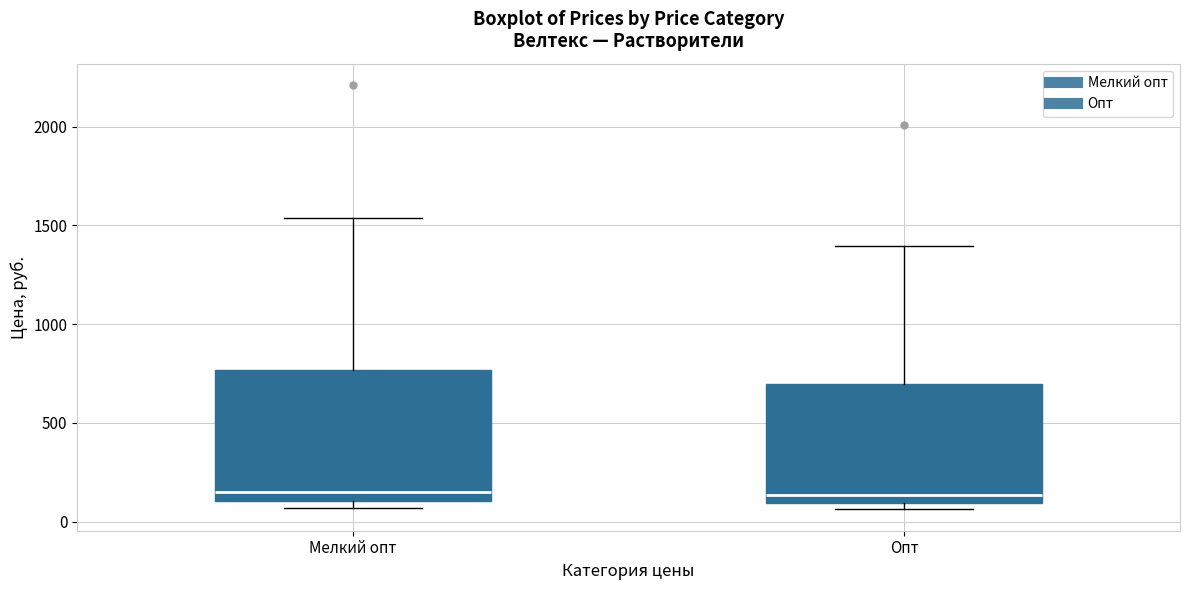

Reading left to right, transcribe this box plot: for each box, give where its median line is, the range the box spans, and where its two whiskers end, as read against the y-axis. The values are not printed on the chart, so give them approximately, as read against the axis.

Мелкий опт: median 150, box 100 to 750, whiskers 50 to 1550
Опт: median 150, box 100 to 700, whiskers 50 to 1400